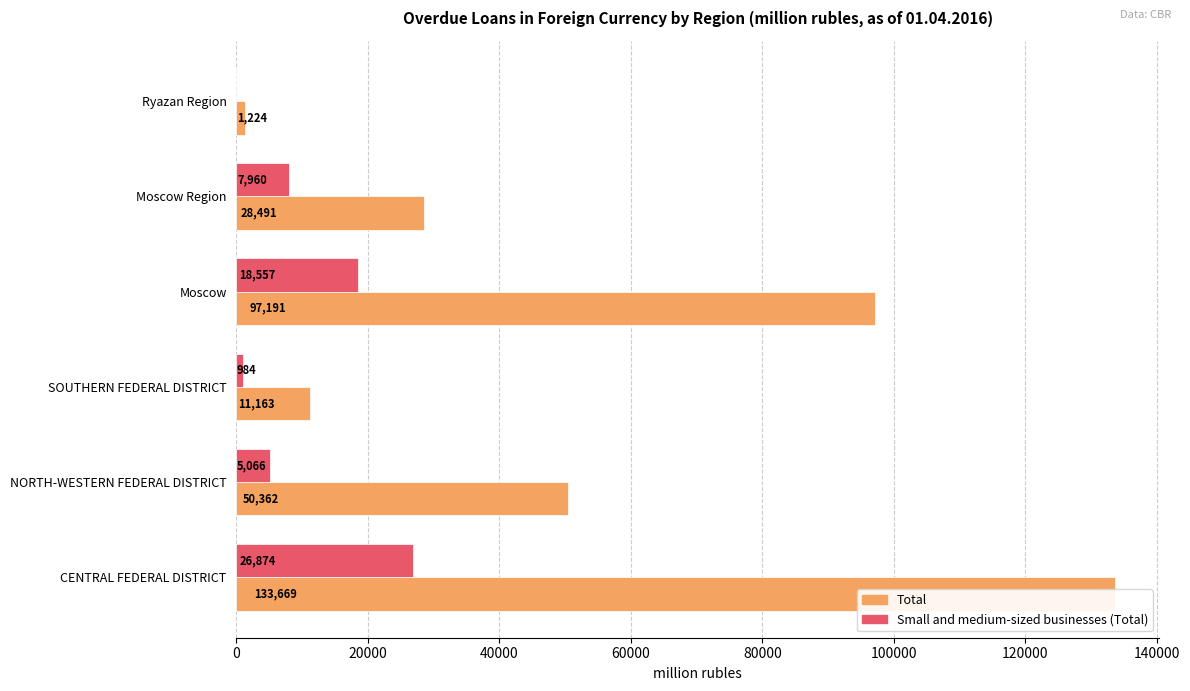

Which series has the widest spread of values?

Total